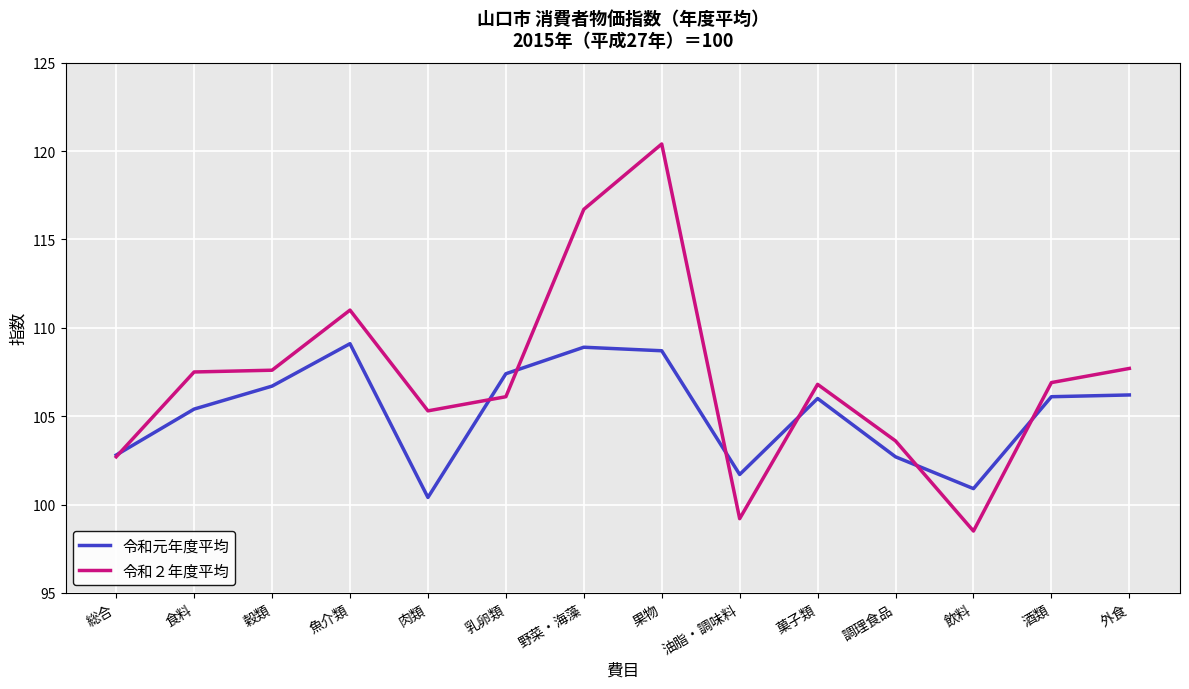

What value does the 令和２年度平均 series have at 酒類?

106.9